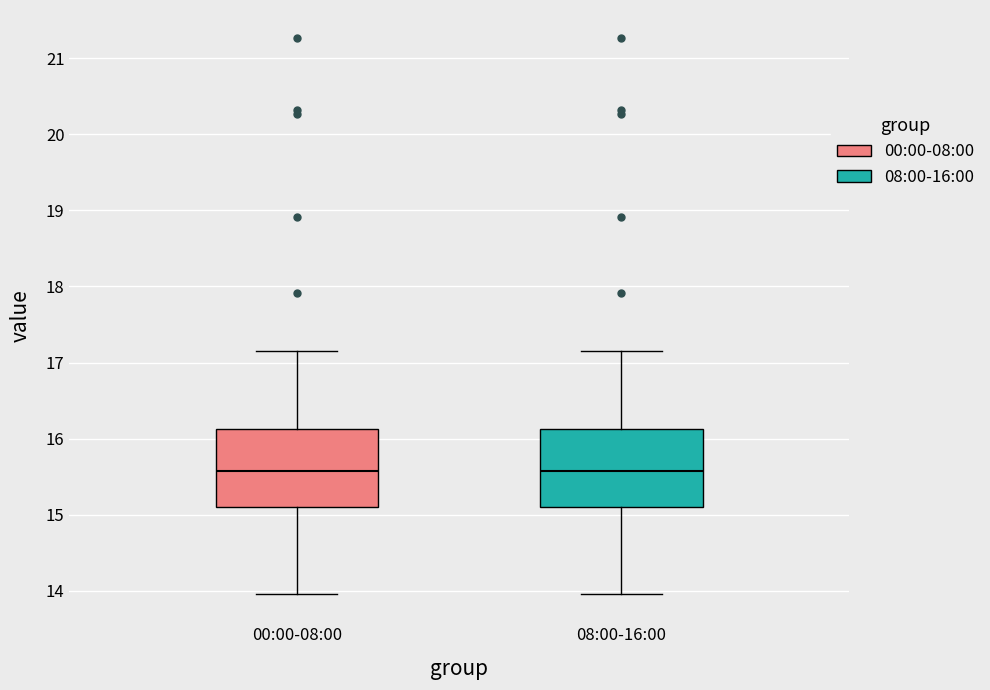

Reading left to right, transcribe this box plot: for each box, give where its median line is, the range the box spans, and where its two whiskers end, as read against the y-axis. The values are not printed on the chart, so give them approximately, as read against the axis.

00:00-08:00: median 15.6, box 15.1 to 16.1, whiskers 14.0 to 17.2
08:00-16:00: median 15.6, box 15.1 to 16.1, whiskers 14.0 to 17.2